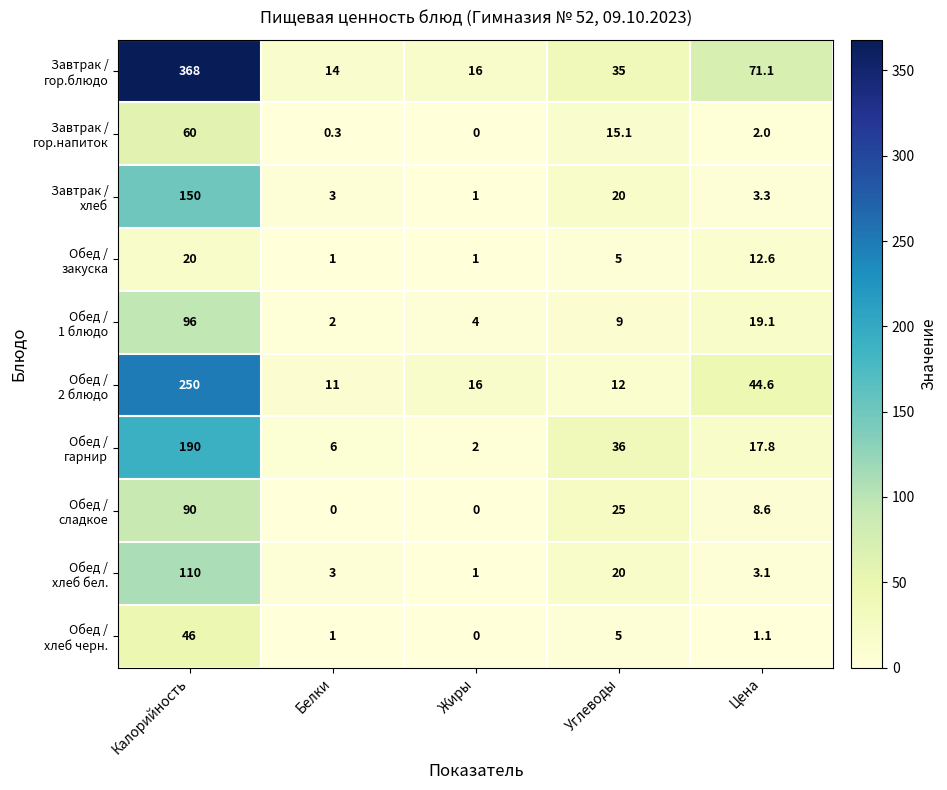

What is the maximum value shown in the chart?

368.0